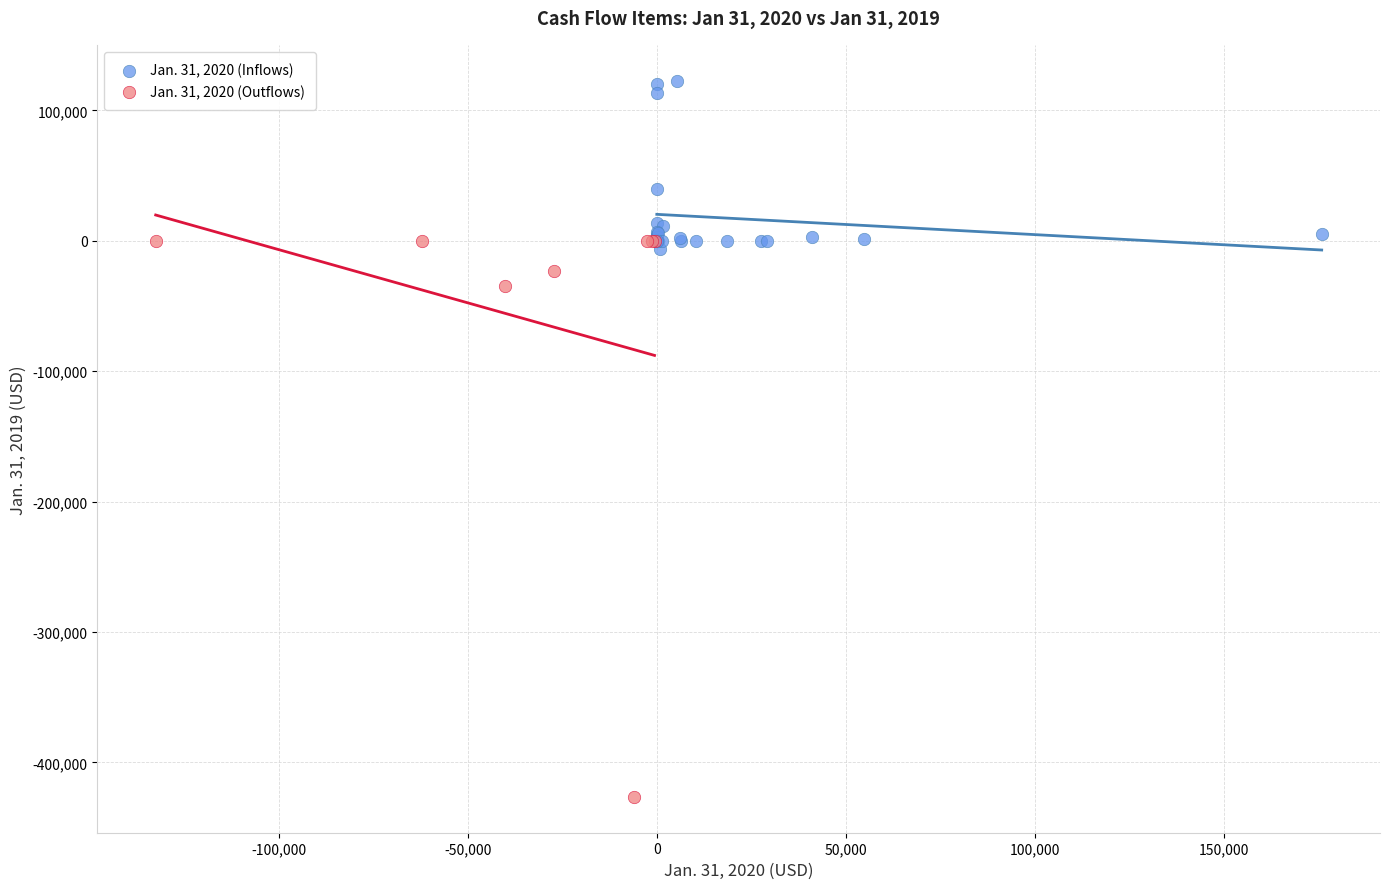

Which series contains the highest Y value?

Jan. 31, 2020 (Inflows)